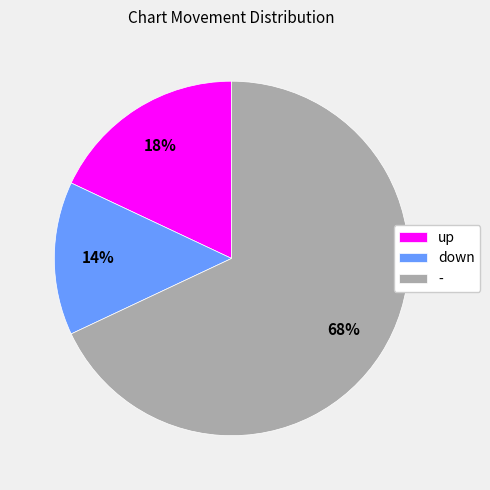

Is it true that up is 31% of the pie?

False